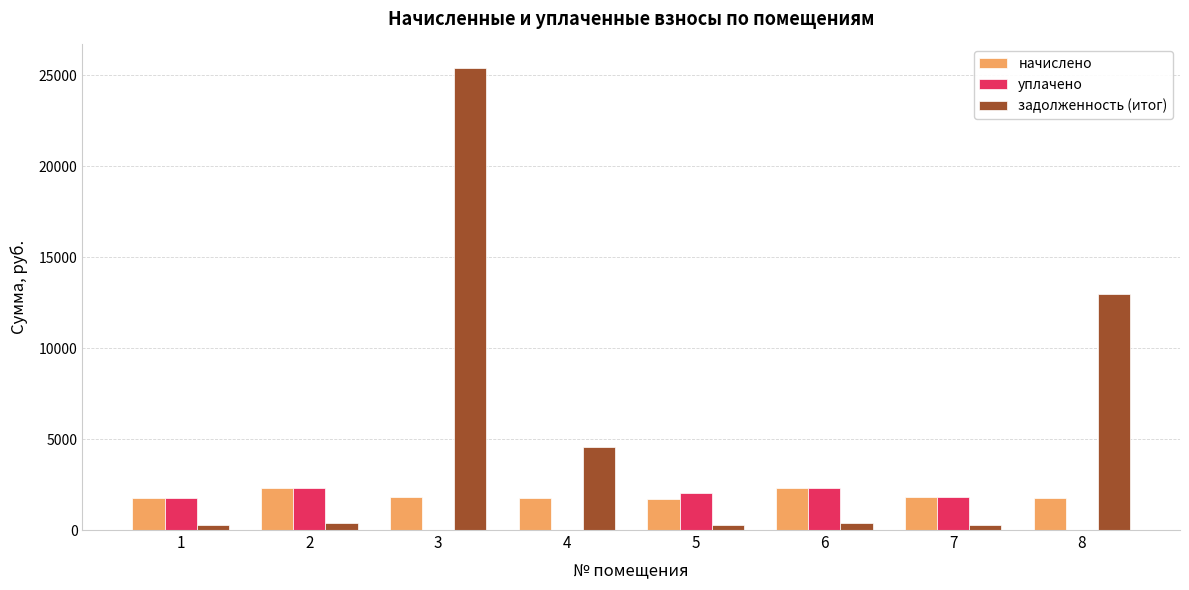

Is the value of уплачено at 6 greater than the value of задолженность (итог) at 5?

Yes